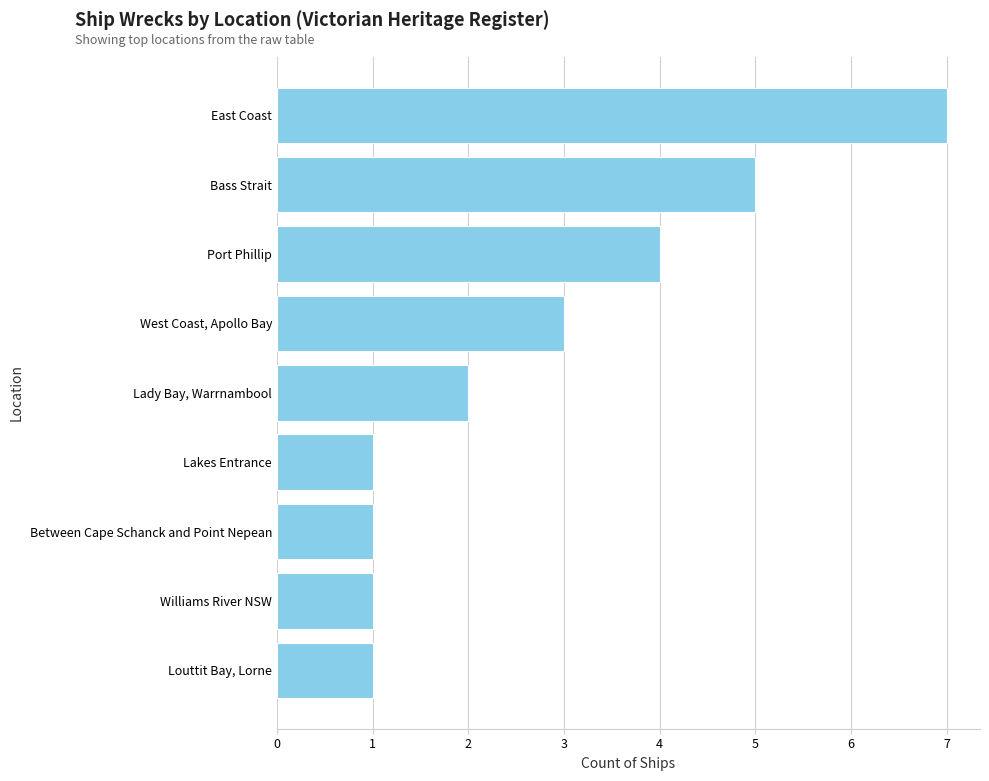

What is the label of the 8th bar from the bottom?

Bass Strait